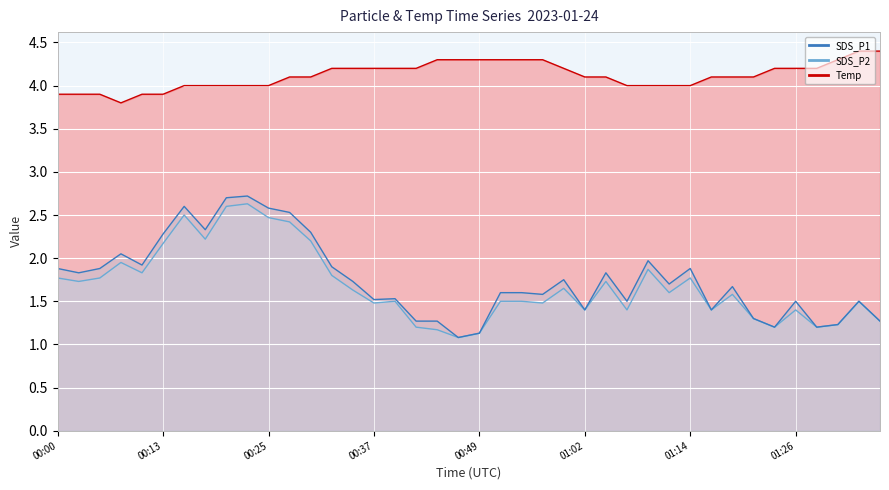

What is the sum of all SDS_P1 (line) values?

70.1